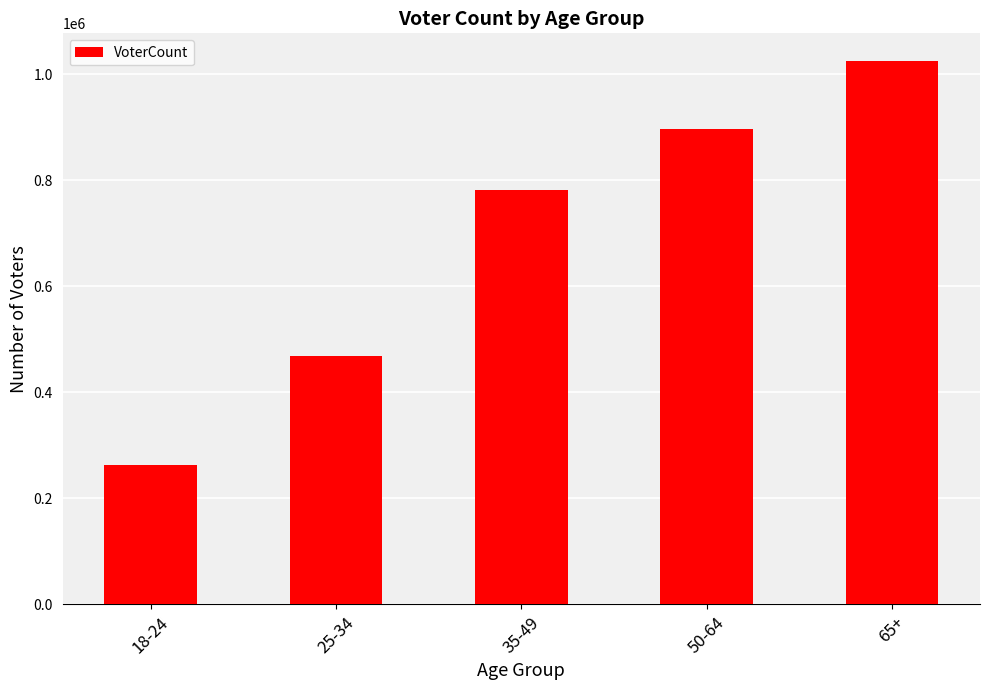

Which label corresponds to the largest value in the chart?

65+